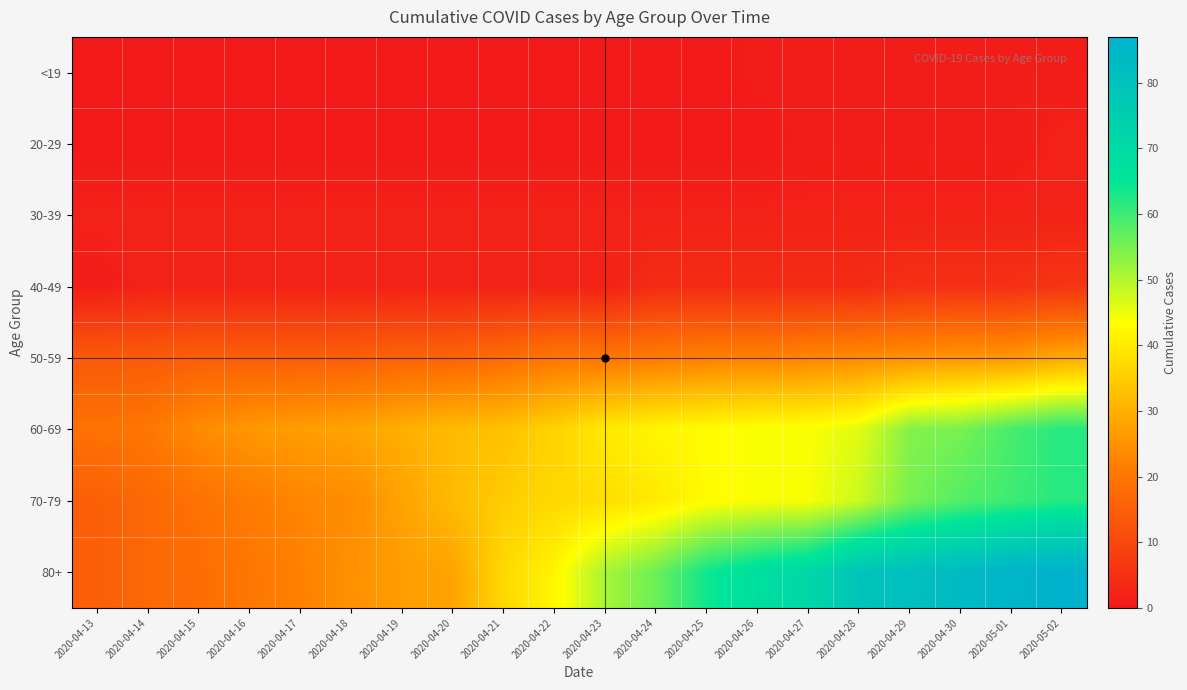

Between 2020-04-28 and 2020-05-01, which is larger?

2020-04-28